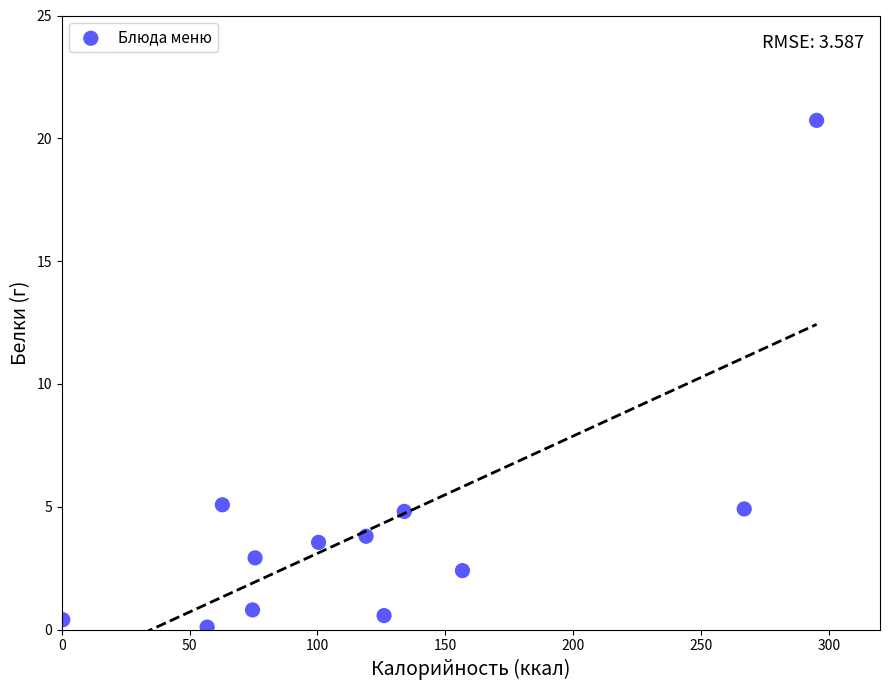

What is the range of Y values (max minus min)?

20.6